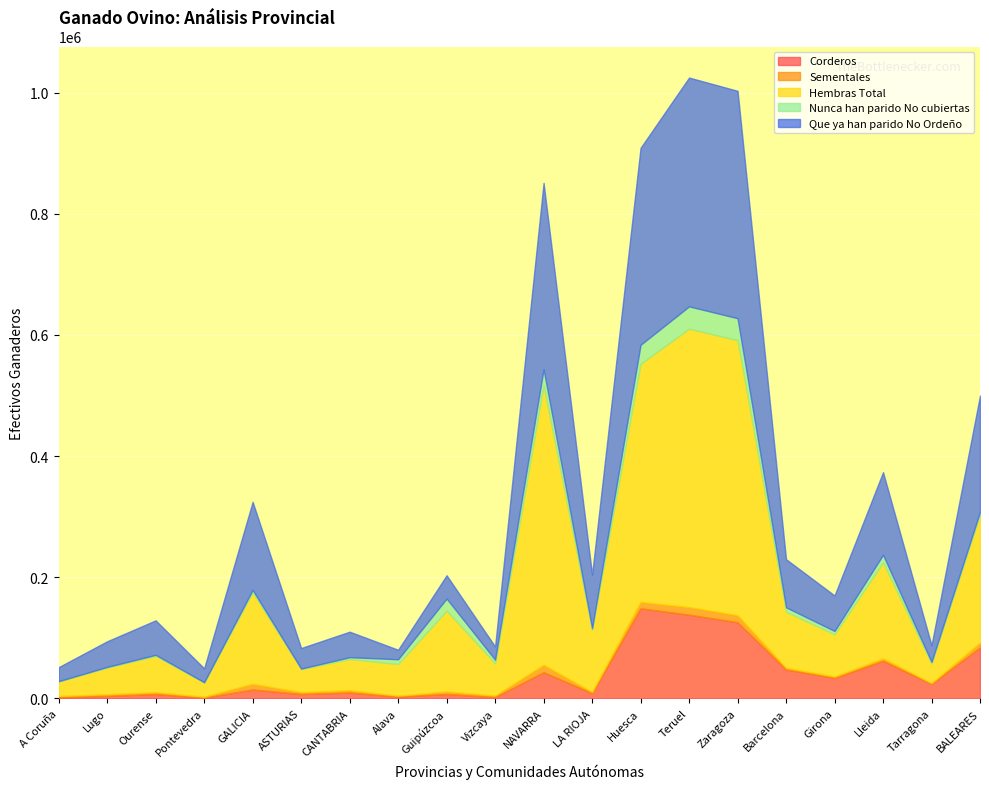

What value does the Hembras Total series have at Barcelona?

92516.7